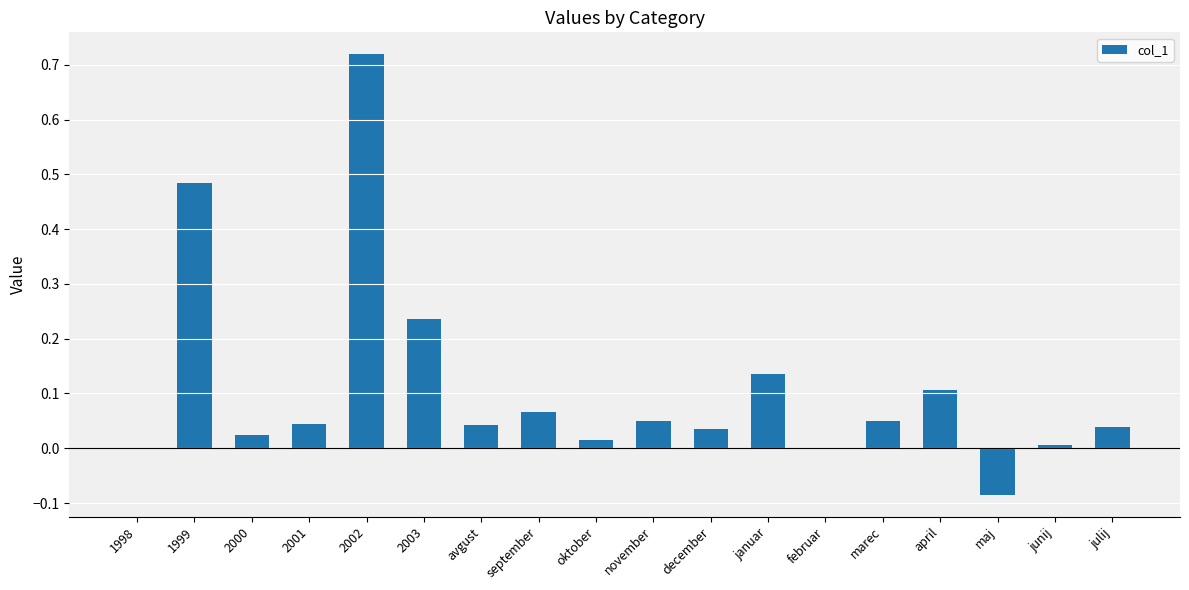

What is the sum of all values?

2.0